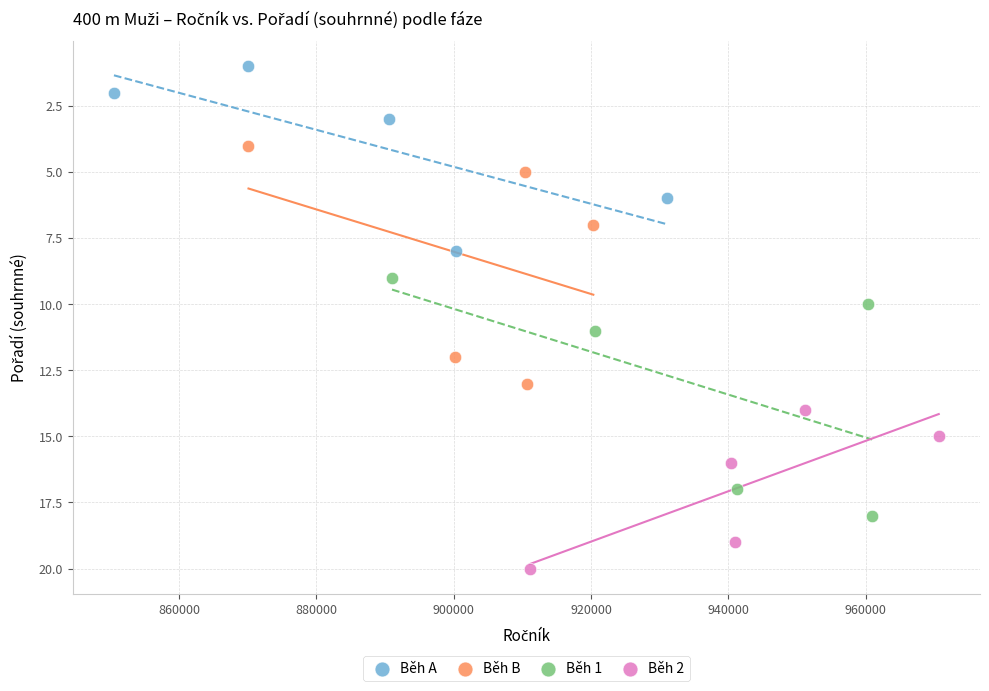

Which series reaches the minimum Y coordinate?

Běh A